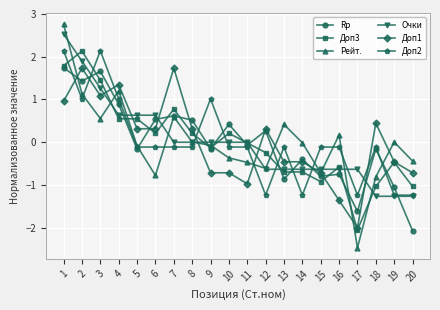

Does the chart have visible grid lines?

Yes